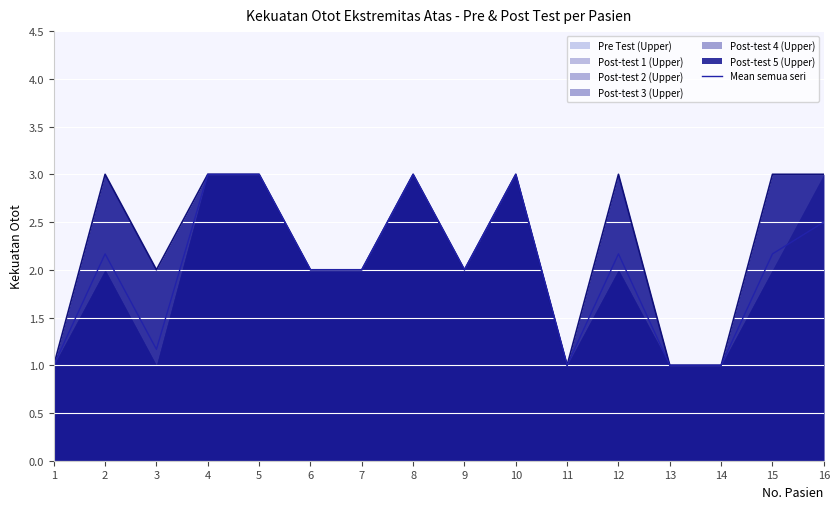

The value of Post-test 5 (Upper) at 10 is 4.4. True or false?

False